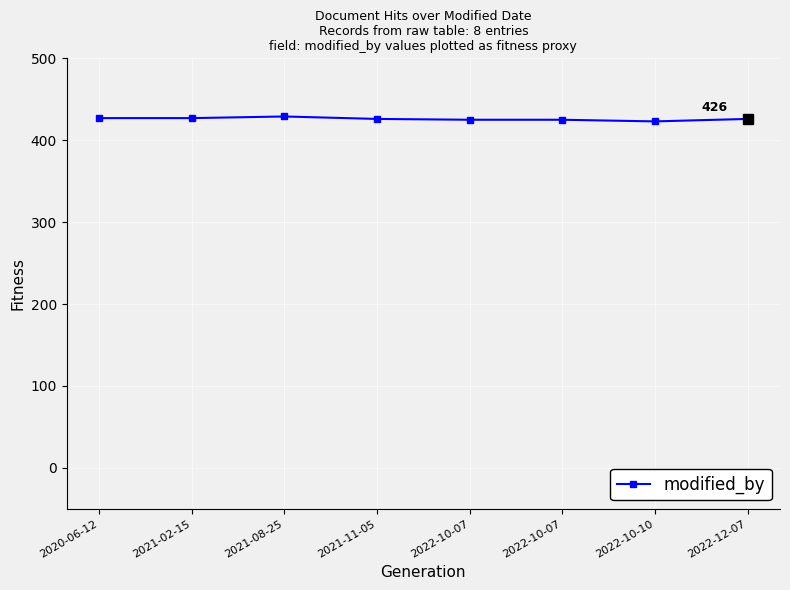

Reading left to right, extract all data points from this chart.

427	427	429	426	425	425	423	426